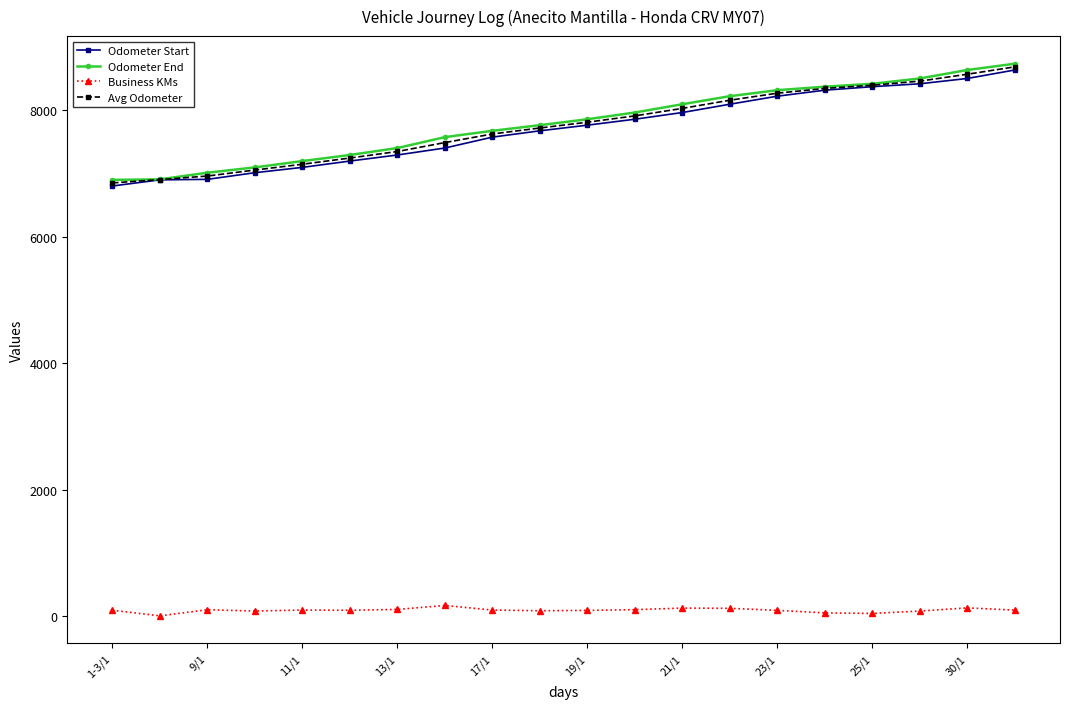

What is the value of the Avg Odometer point at the 3rd from the left?

6957.5